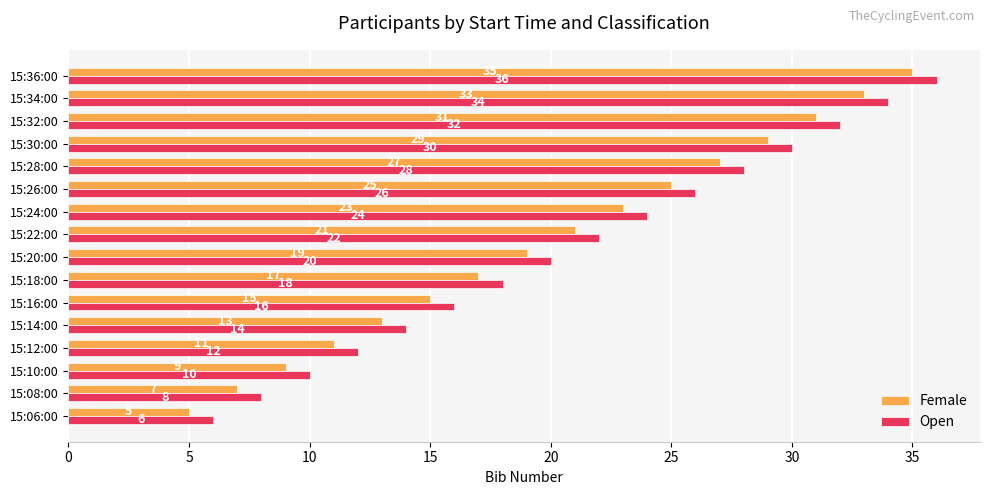

List the series in order of their peak value, lowest first.

Female, Open